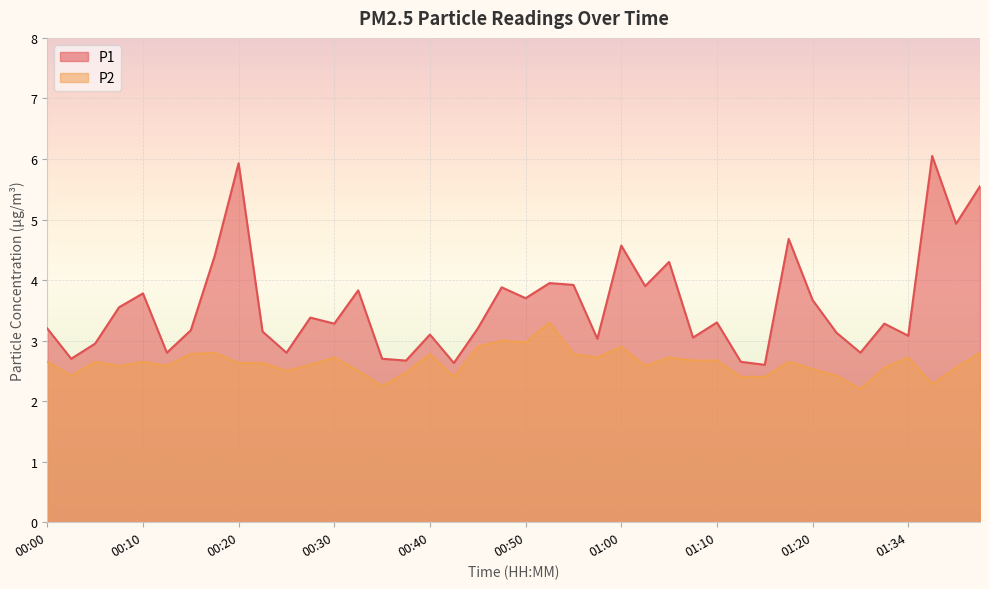

Rank the series by their average value, from highest to lowest.

P1, P2